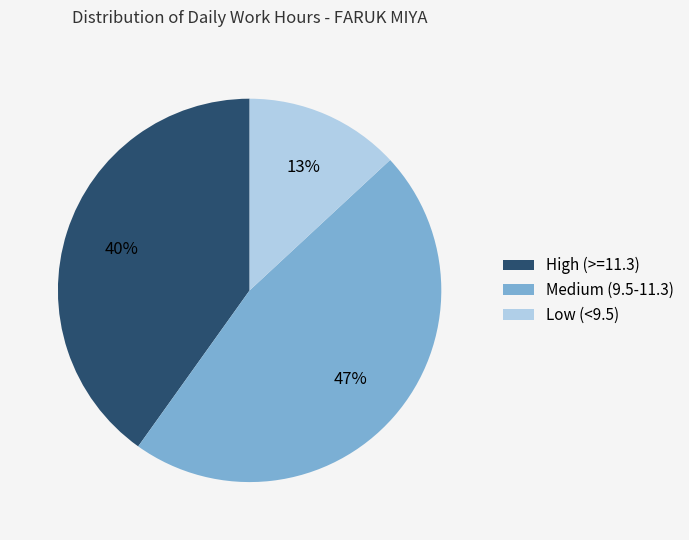

Do High (>=11.3) and Low (<9.5) together represent more than half of the pie?

Yes